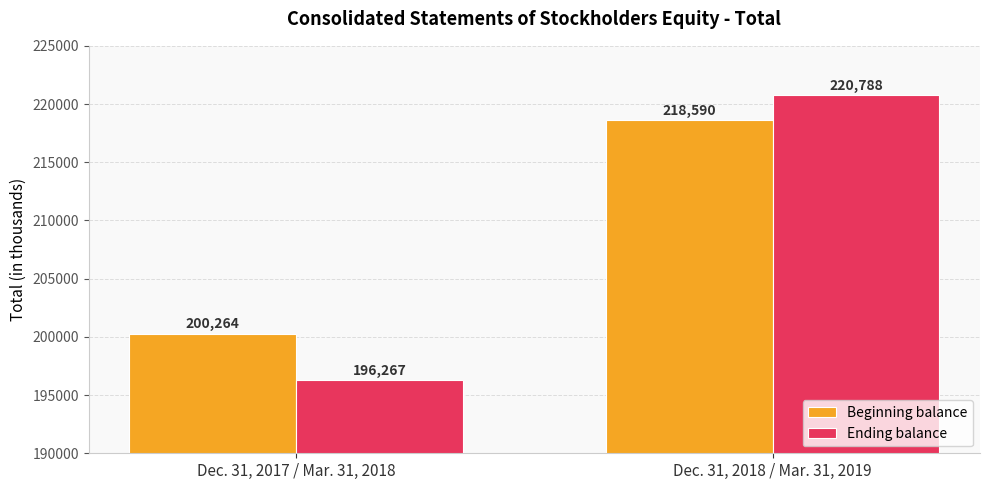

At which label is Ending balance closest to 208527?

Dec. 31, 2017 / Mar. 31, 2018